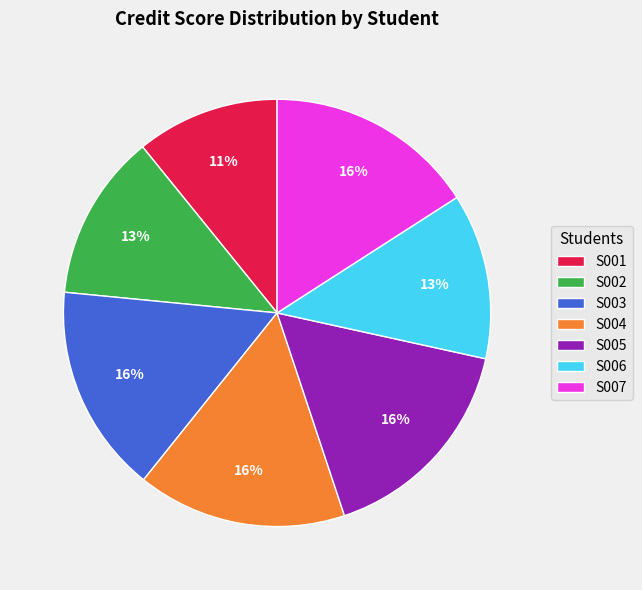

Combined, do S004 and S002 account for over 50%?

No